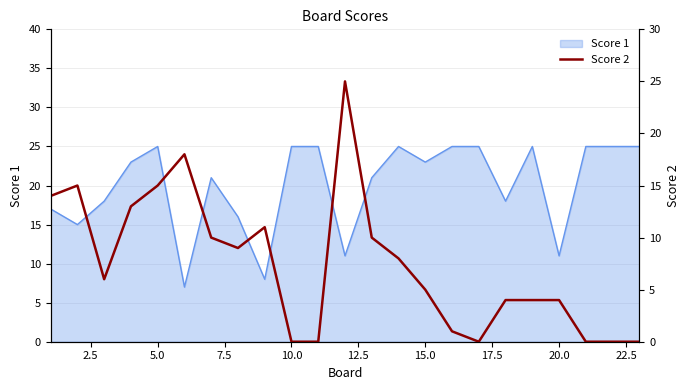

How many points are higher than both their immediate neighbors (excluding endpoints)?

4